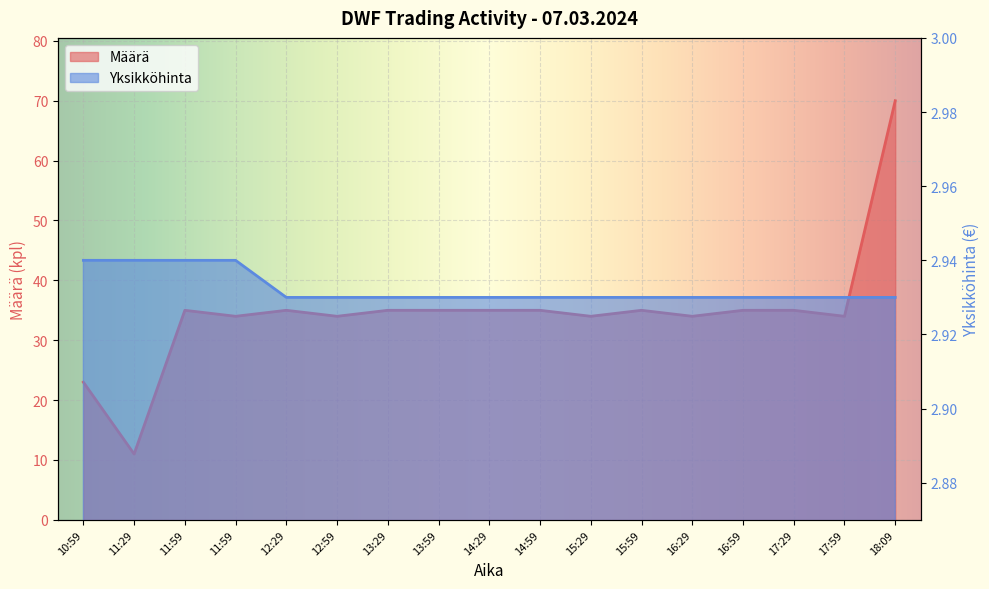

True or false: Määrä and Yksikköhinta intersect in this chart.

False